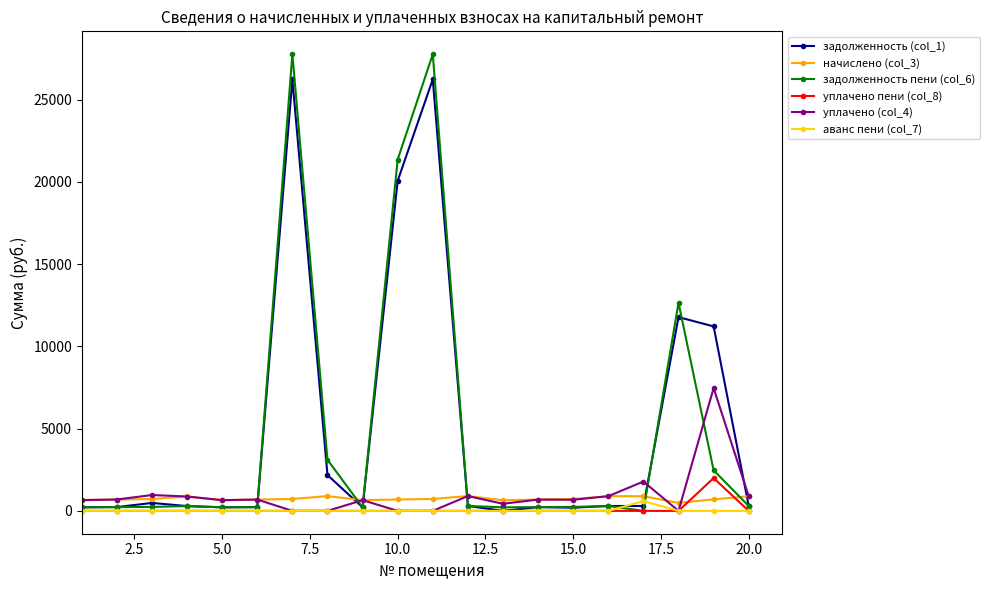

At how many categories does at least one series exceed 9736?

5